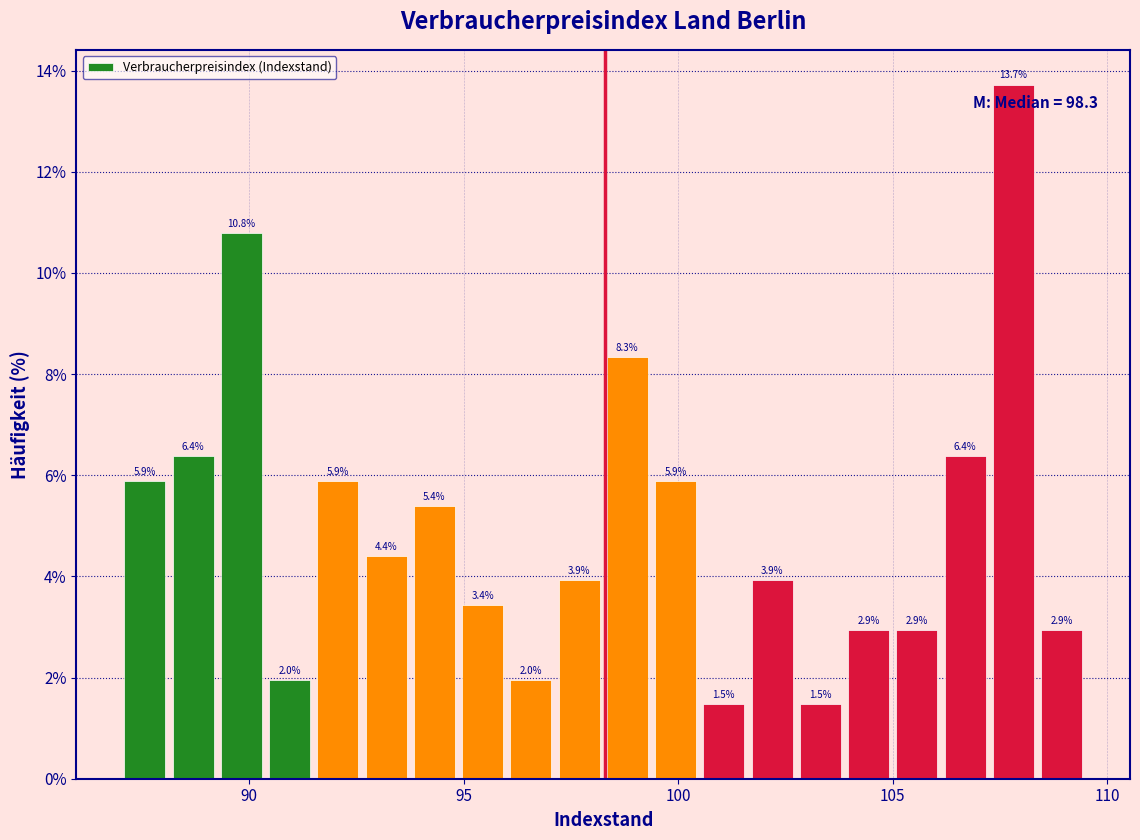

Around what value on the x-axis is the tallest bar? Give the approximate position of its centre, as read against the axis.

108.0